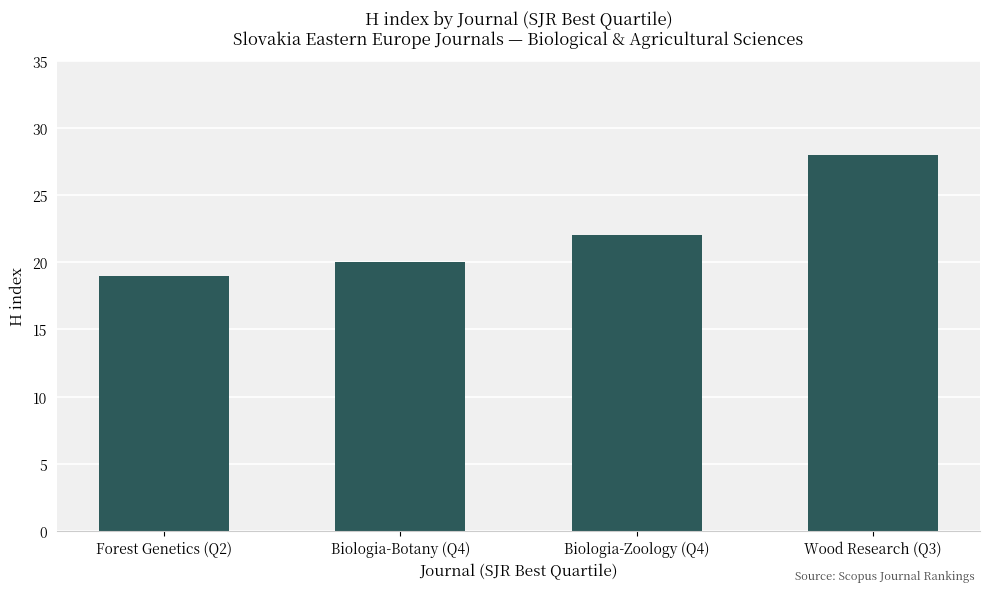

List the labels in order of value, largest first.

Wood Research (Q3), Biologia-Zoology (Q4), Biologia-Botany (Q4), Forest Genetics (Q2)